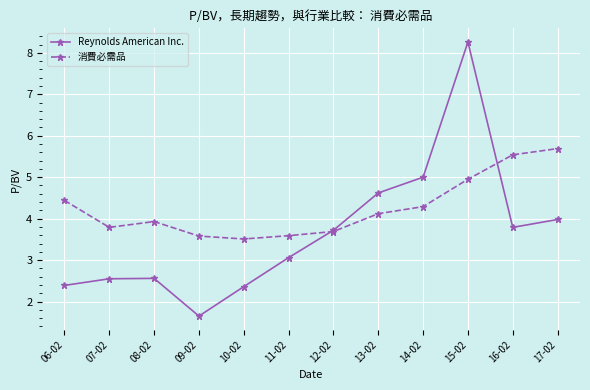

How many data points does each series have?

12